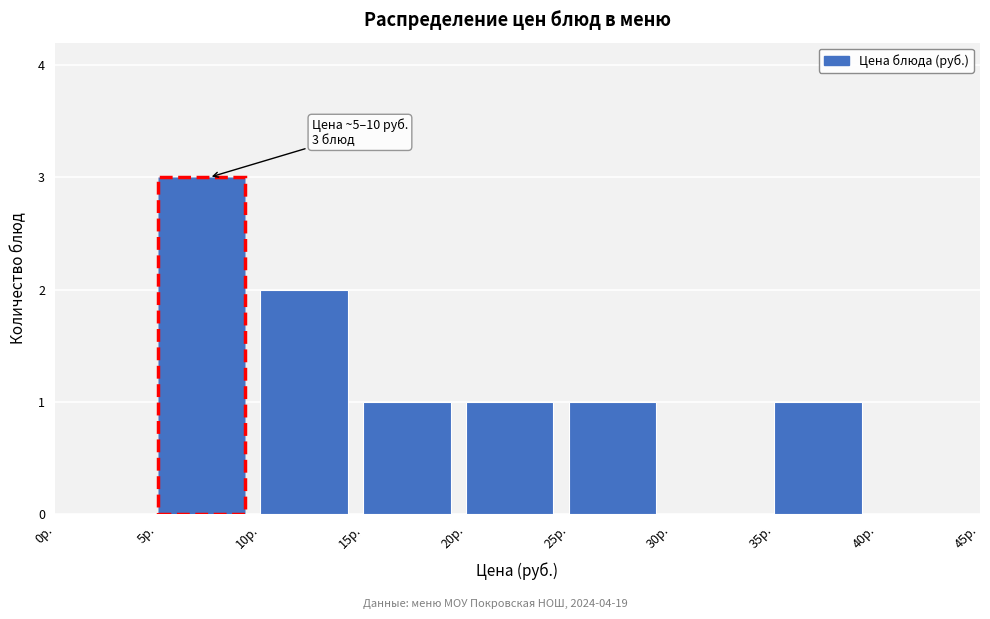

Over which range of the x-axis is the bar tallest?

5 to 10